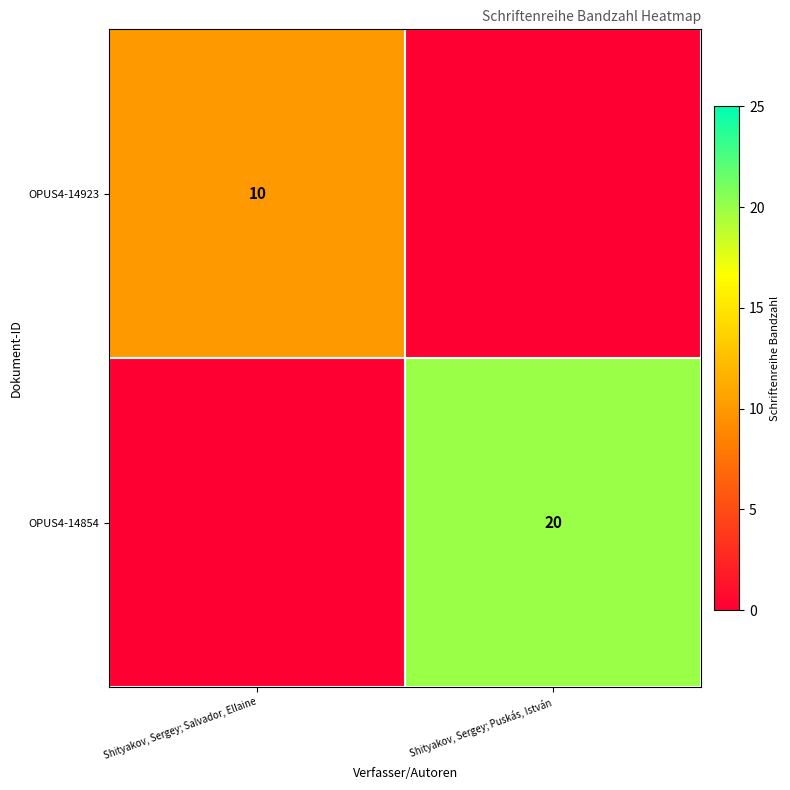

True or false: OPUS4-14923 has a value of 17 at Shityakov, Sergey; Salvador, Ellaine.

False